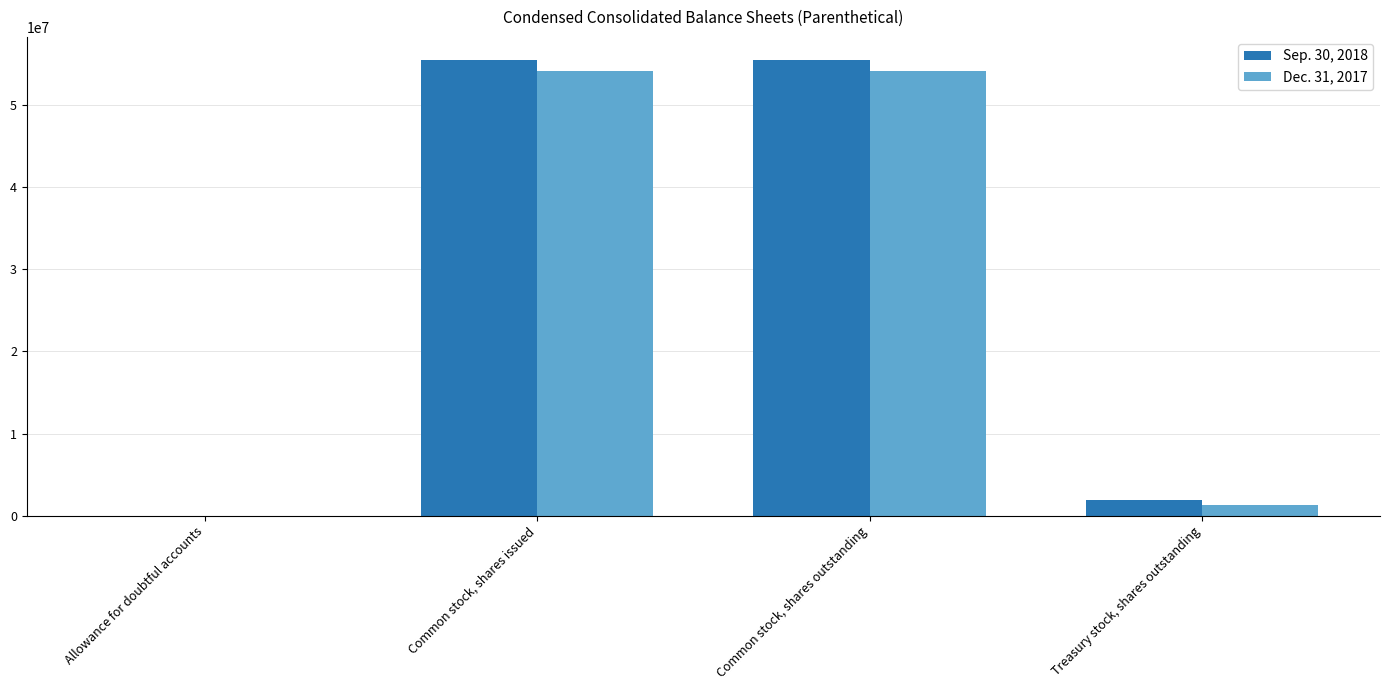

What is the total value across all series at Common stock, shares outstanding?

109676878